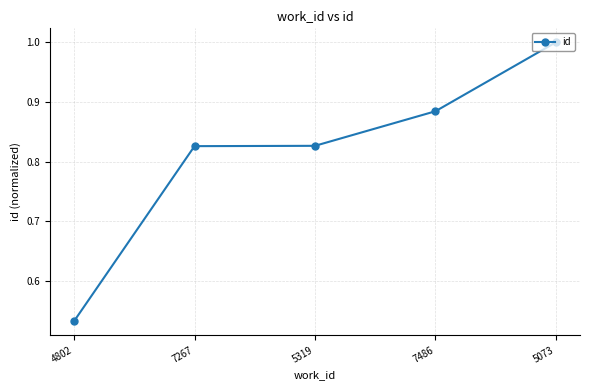

What is the sum of the values at 5319 and 5073?

1.8